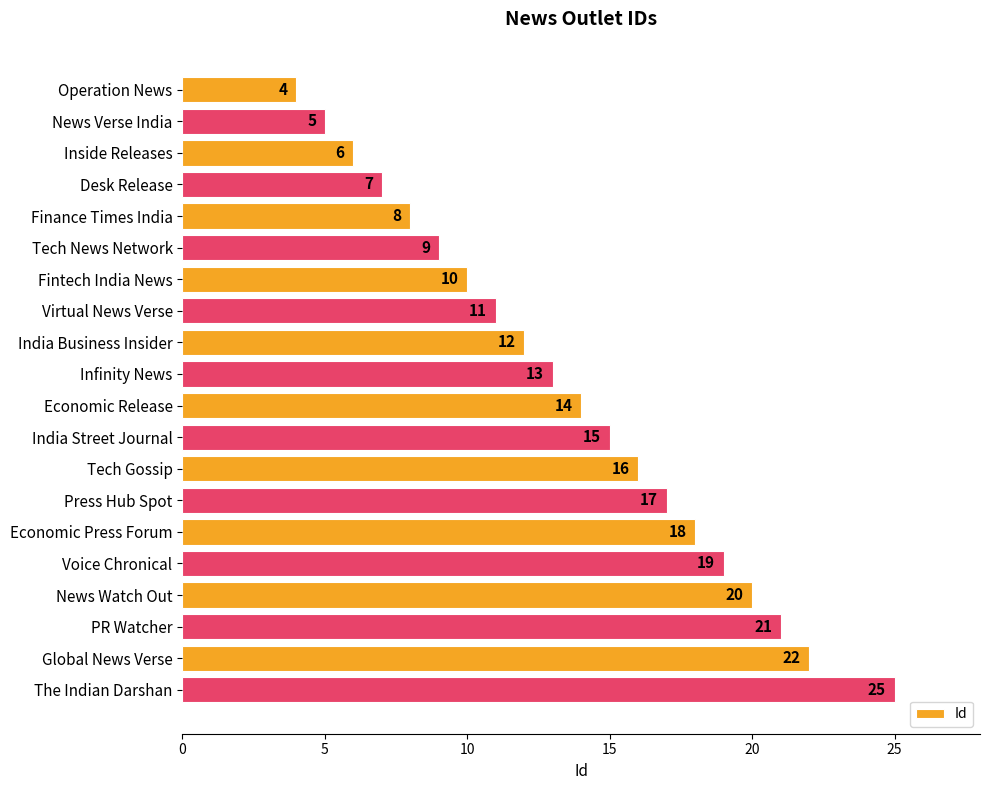

At which label is the value closest to 14?

Economic Release